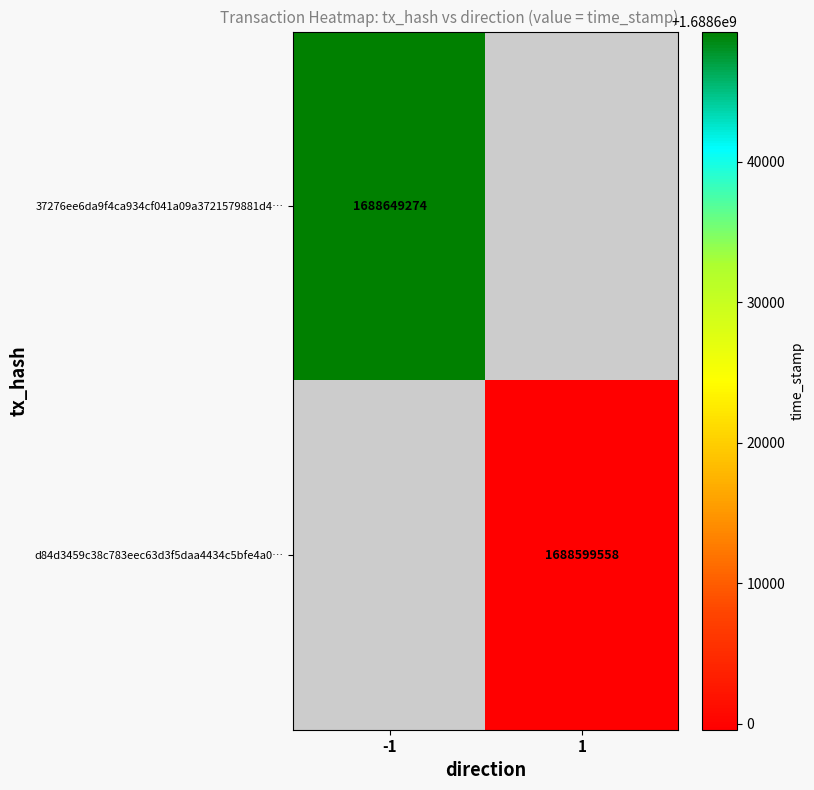

Is the value of 37276ee6da9f4ca934cf041a09a3721579881d4… at -1 greater than the value of d84d3459c38c783eec63d3f5daa4434c5bfe4a0… at 1?

Yes